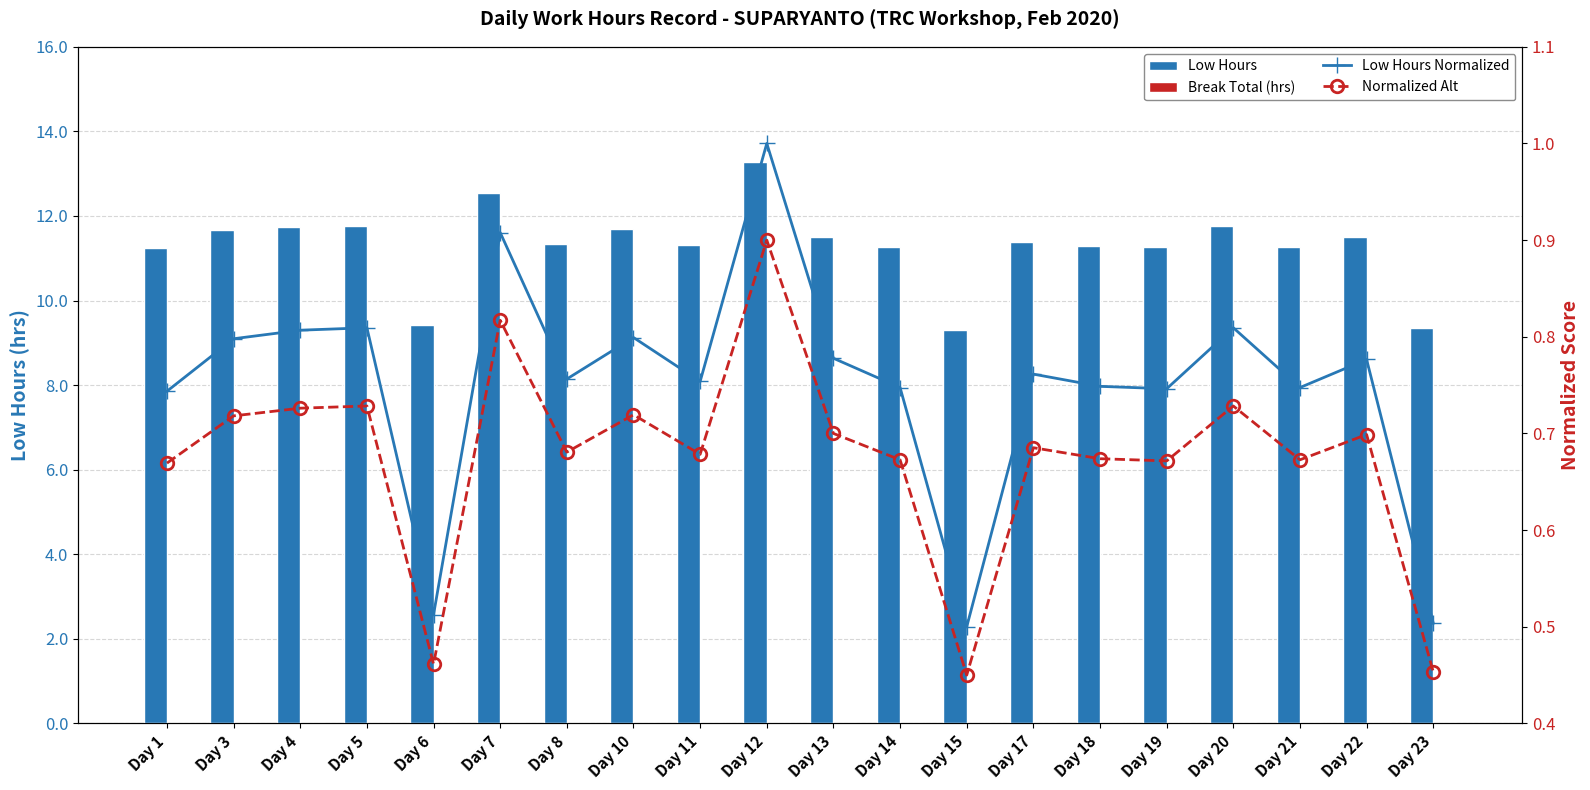

At which category is the sum across all series the highest?

Day 12